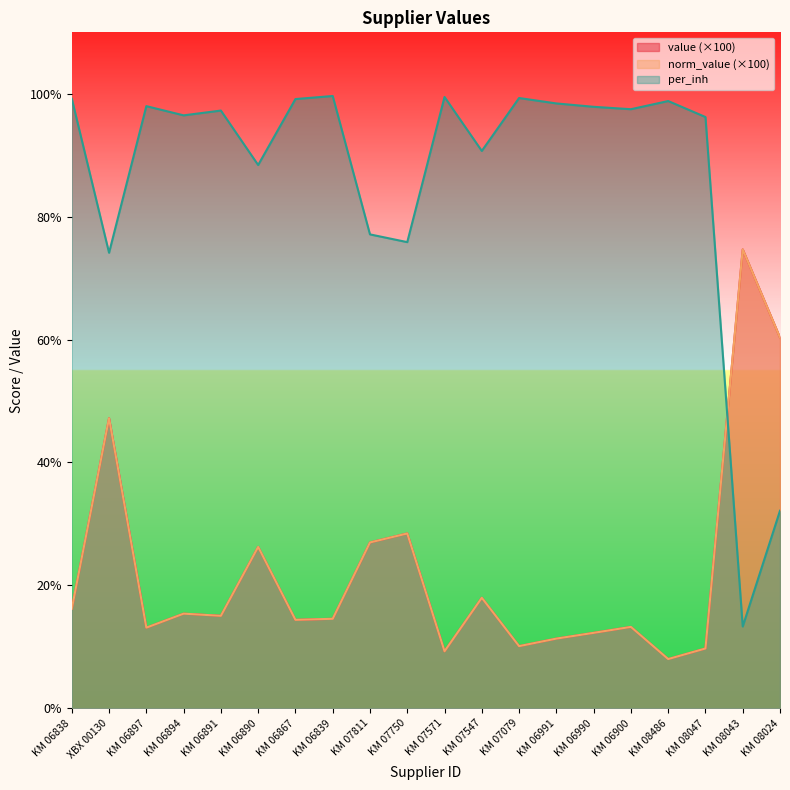

What is the sum of all per_inh values?

1729.0